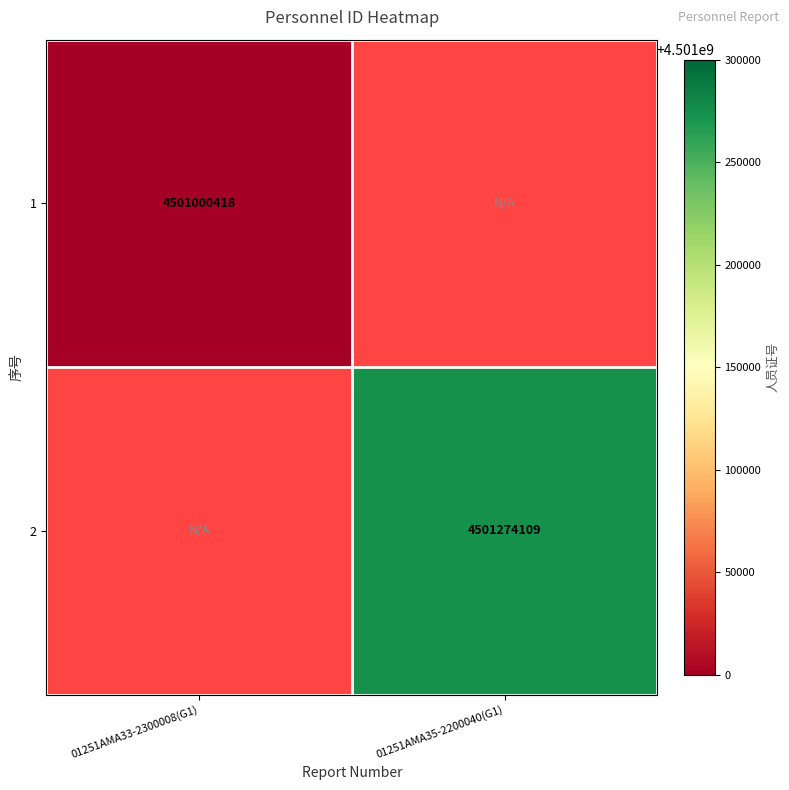

The 1 series shows 6534792648 at 01251AMA33-2300008(G1). True or false?

False